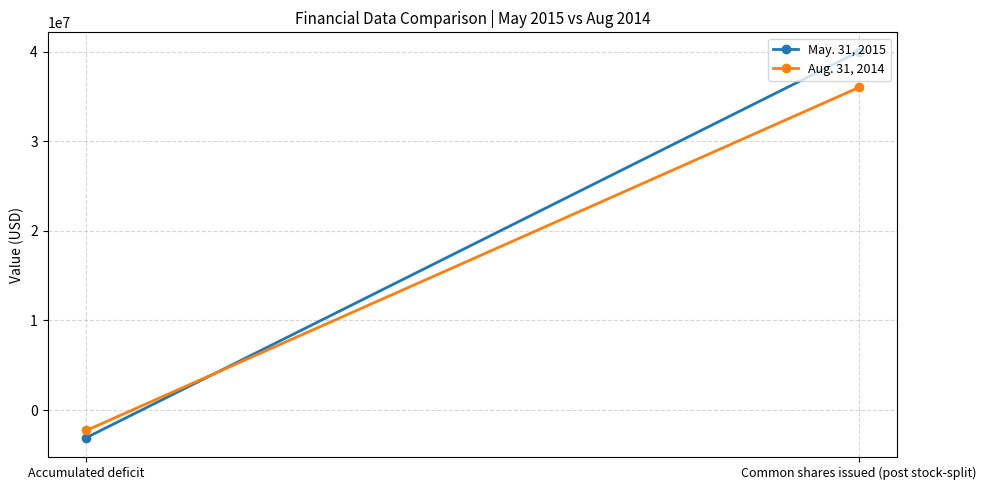

What is the sum of all Aug. 31, 2014 values?

33725067